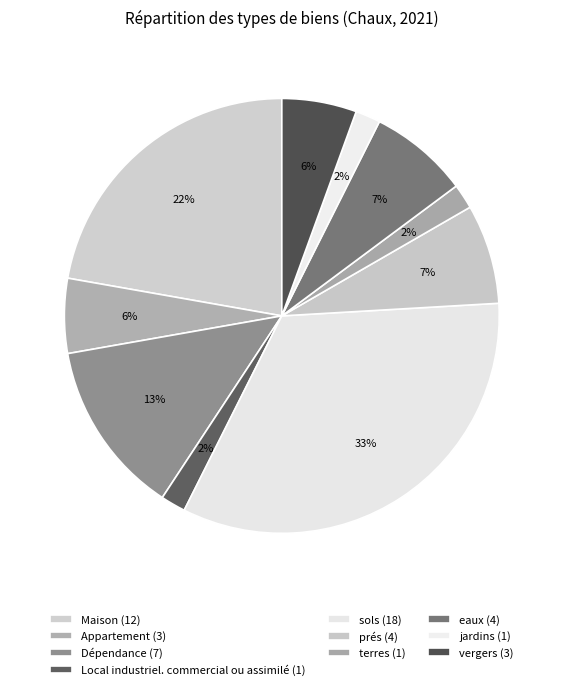

Is there a majority slice in this chart?

No